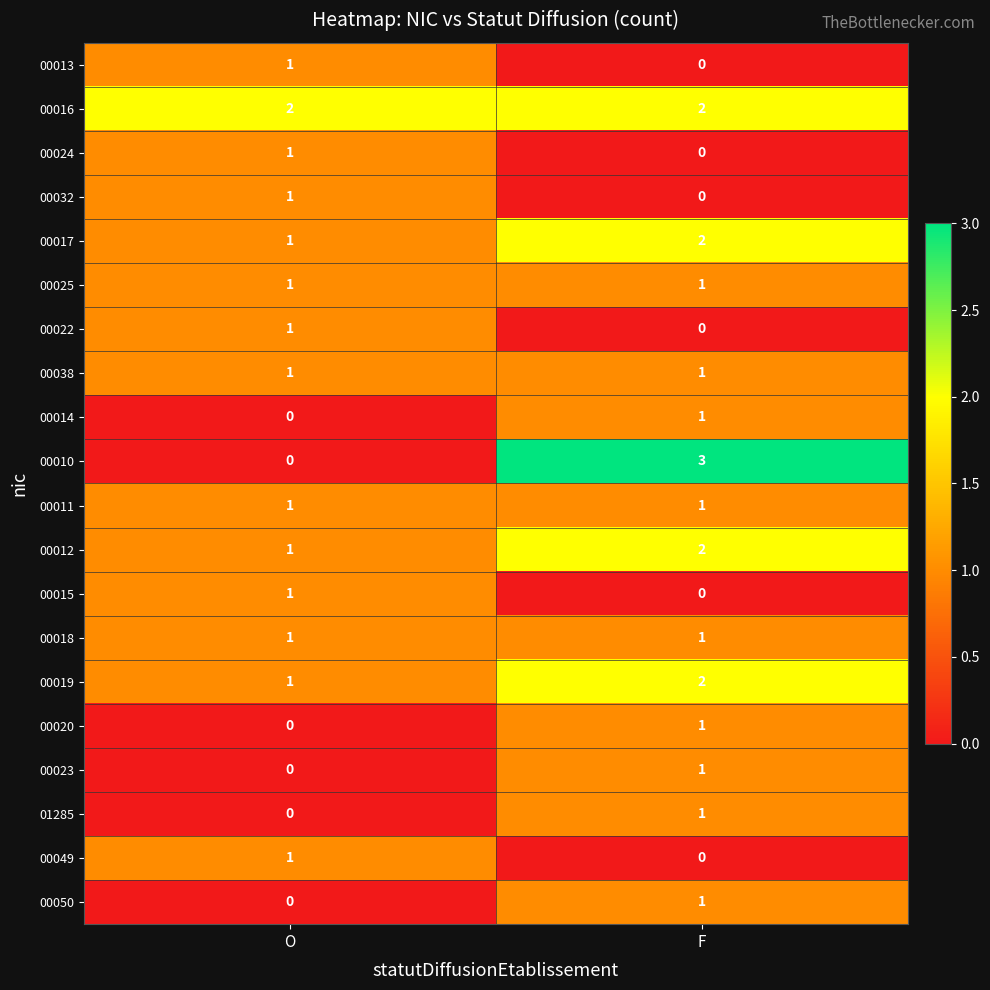

What is the approximate value of 00010 at F?

3